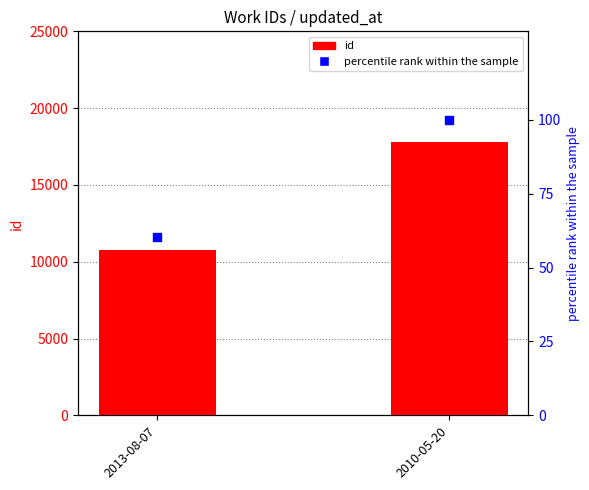

What are all the series names shown in the legend?

id, percentile rank within the sample